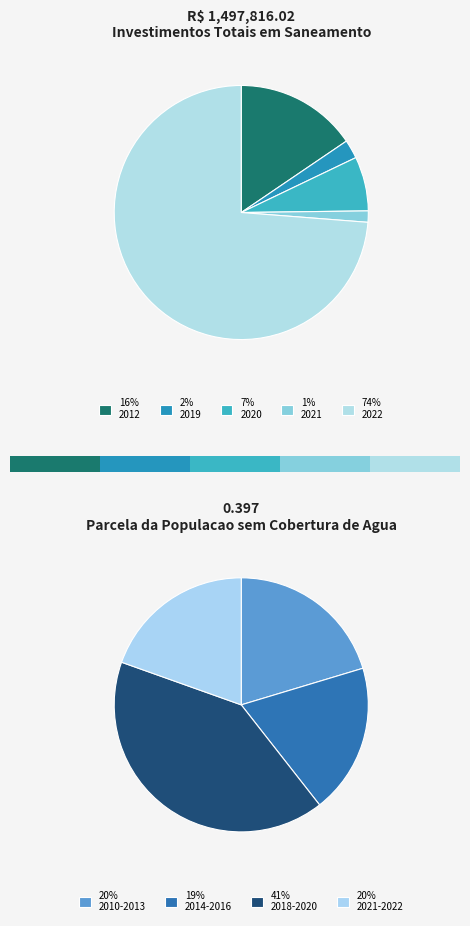

What is the change in value from 2012 to 2022?

+872671.6